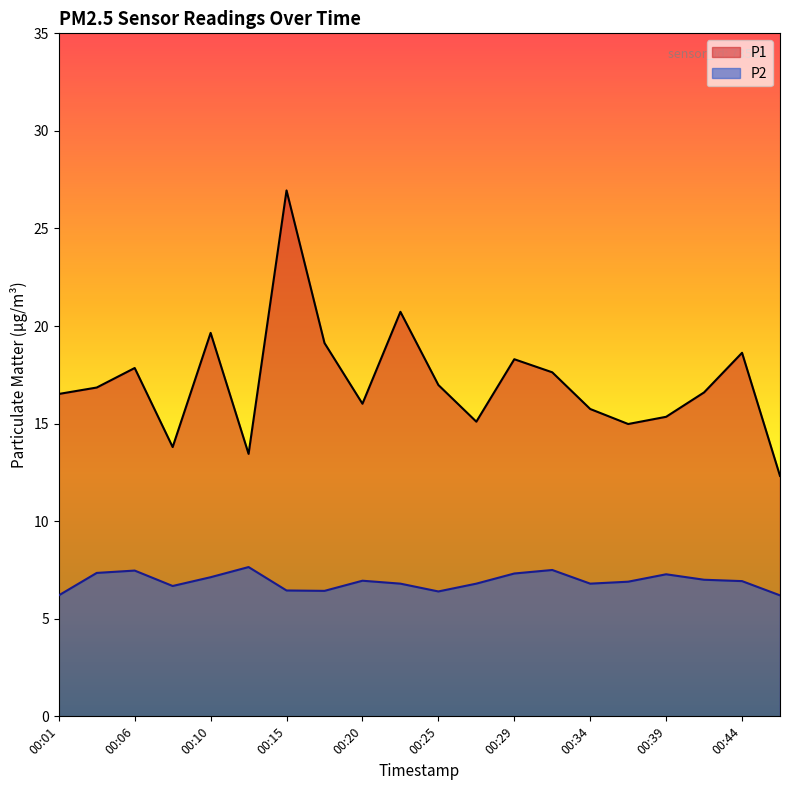

Reading right to left, extract all data points from this chart.

P1: 00:46=12.3	00:44=18.6	00:41=16.6	00:39=15.3	00:37=15.0	00:34=15.8	00:32=17.6	00:29=18.3	00:27=15.1	00:25=17.0	00:22=20.7	00:20=16.0	00:18=19.1	00:15=26.9	00:13=13.4	00:10=19.6	00:08=13.8	00:06=17.9	00:03=16.9	00:01=16.5
P2: 00:46=6.2	00:44=6.9	00:41=7.0	00:39=7.3	00:37=6.9	00:34=6.8	00:32=7.5	00:29=7.3	00:27=6.8	00:25=6.4	00:22=6.8	00:20=7.0	00:18=6.4	00:15=6.5	00:13=7.7	00:10=7.1	00:08=6.7	00:06=7.5	00:03=7.3	00:01=6.2